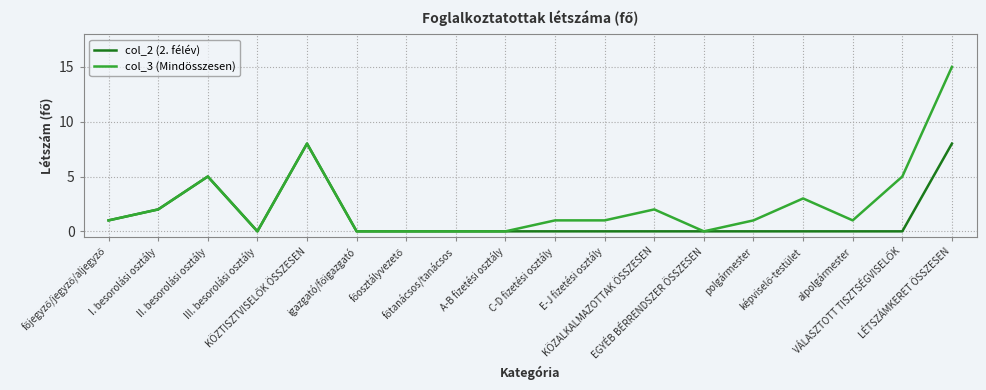

Is the value of col_3 (Mindösszesen) at KÖZALKALMAZOTTAK ÖSSZESEN greater than the value of col_2 (2. félév) at C-D fizetési osztály?

Yes